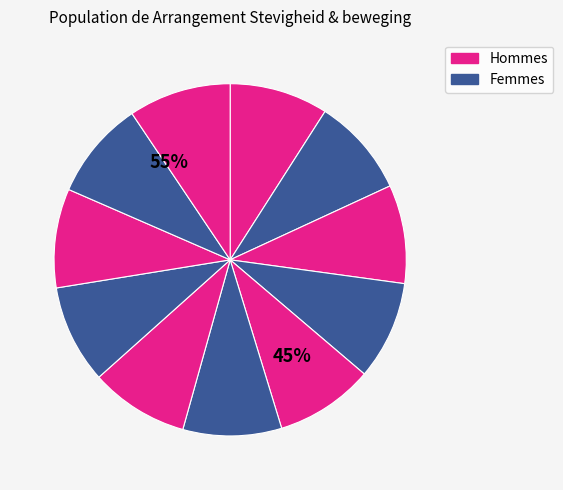

How many slices are in this pie chart?

11